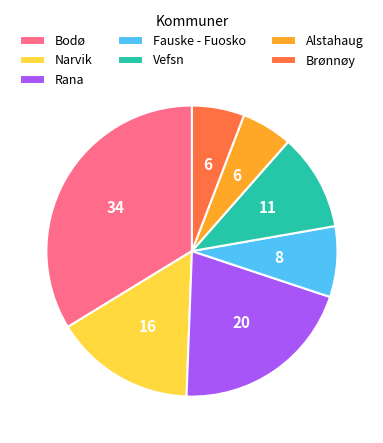

Do Brønnøy and Vefsn together represent more than half of the pie?

No